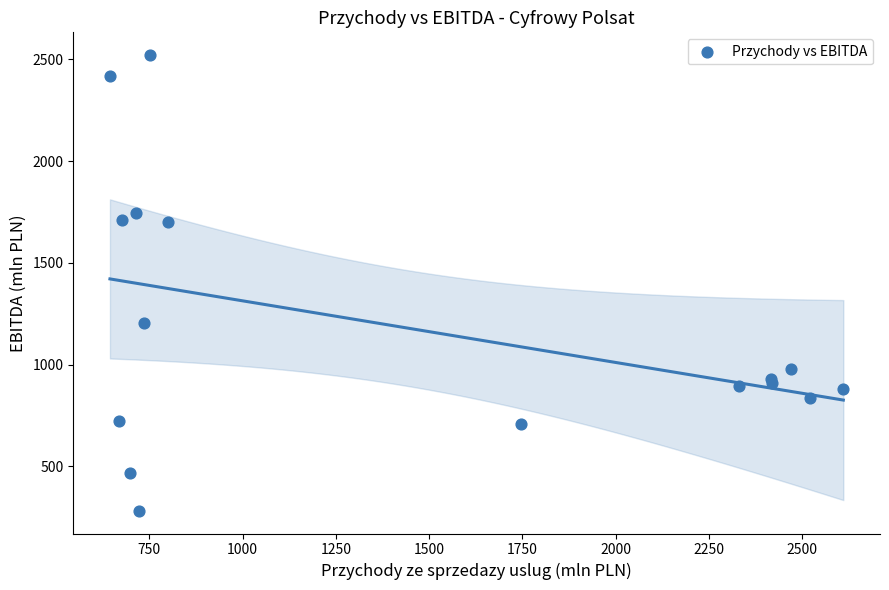

What Y value in the scatter plot is closest to 1401?

1204.5